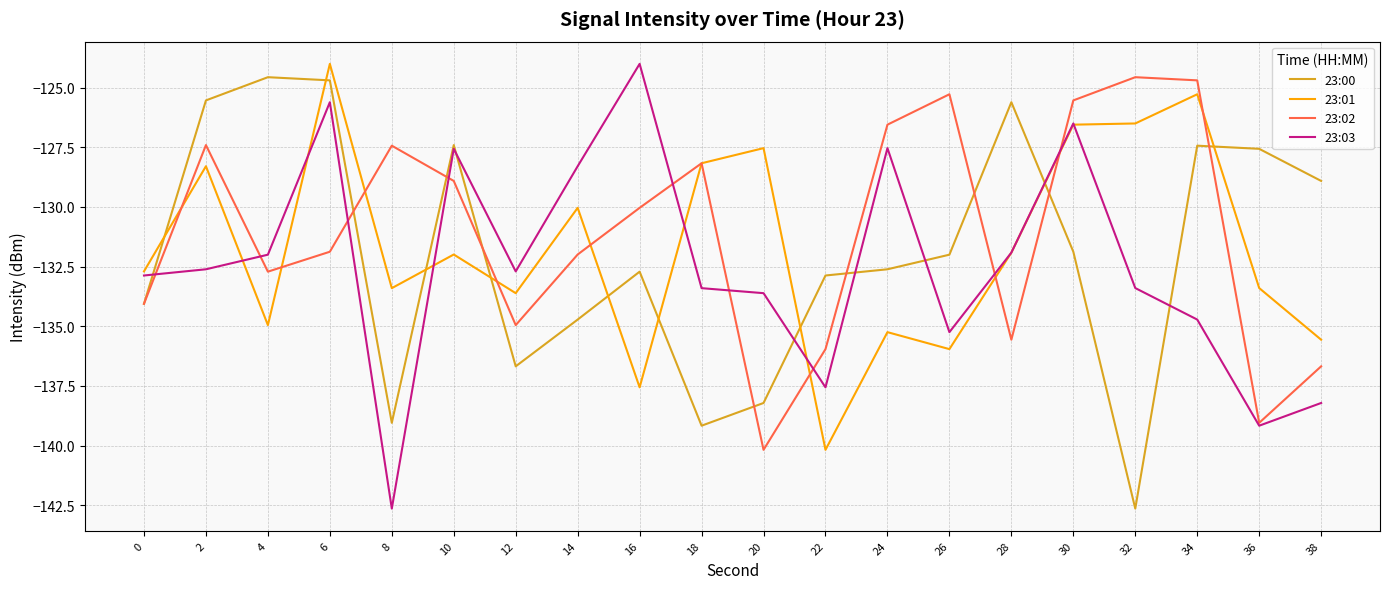

In 23:03, how many points are lower than both neighbors (excluding endpoints)?

5